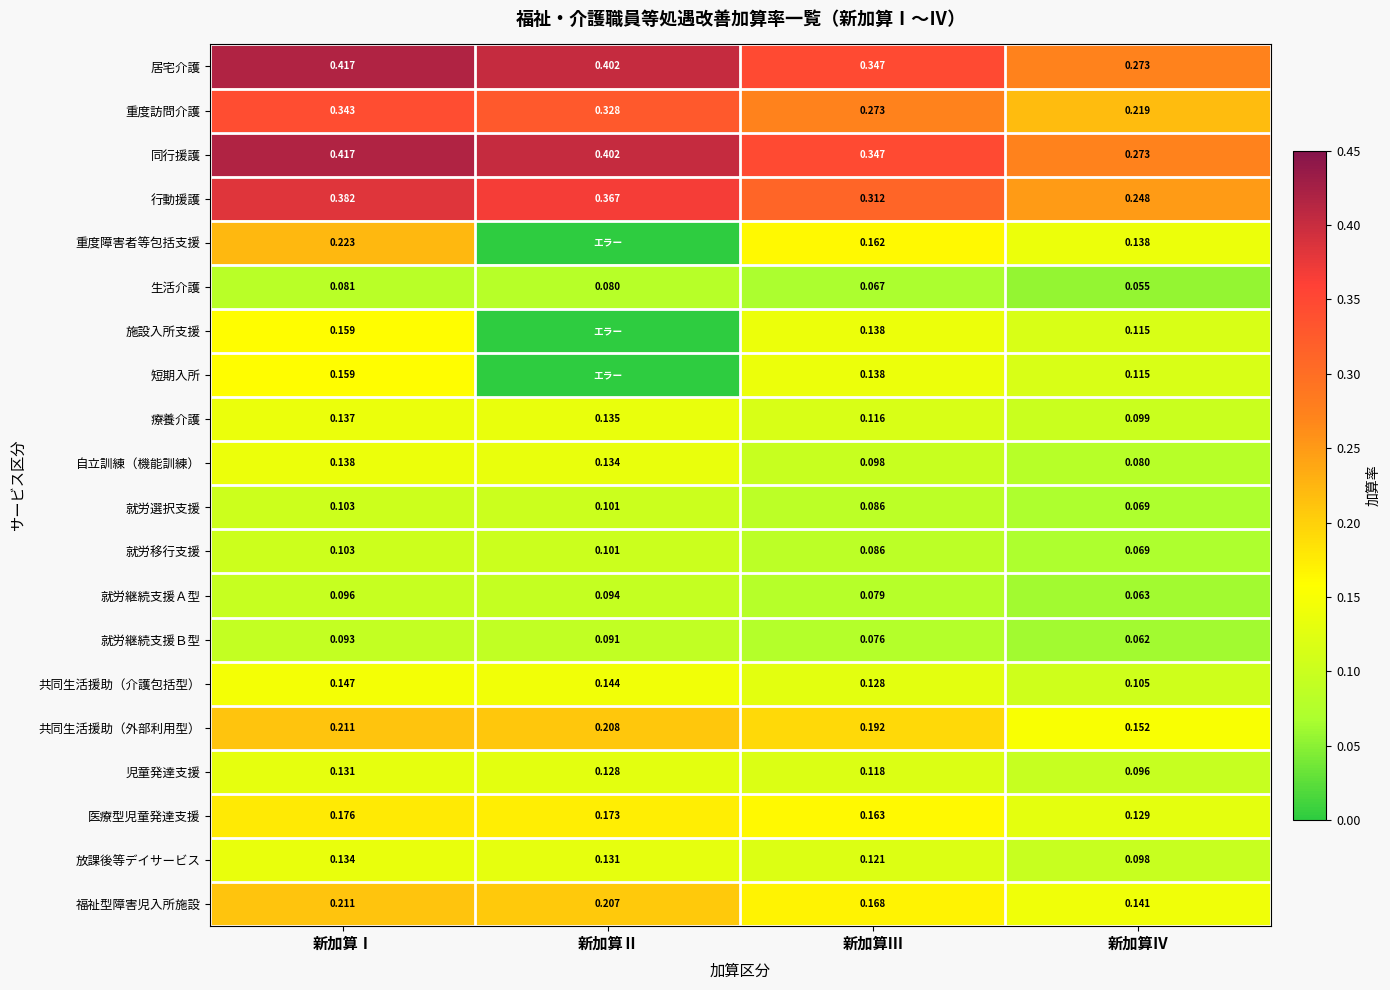

Where is 福祉型障害児入所施設 nearest to the value 0?

新加算Ⅳ